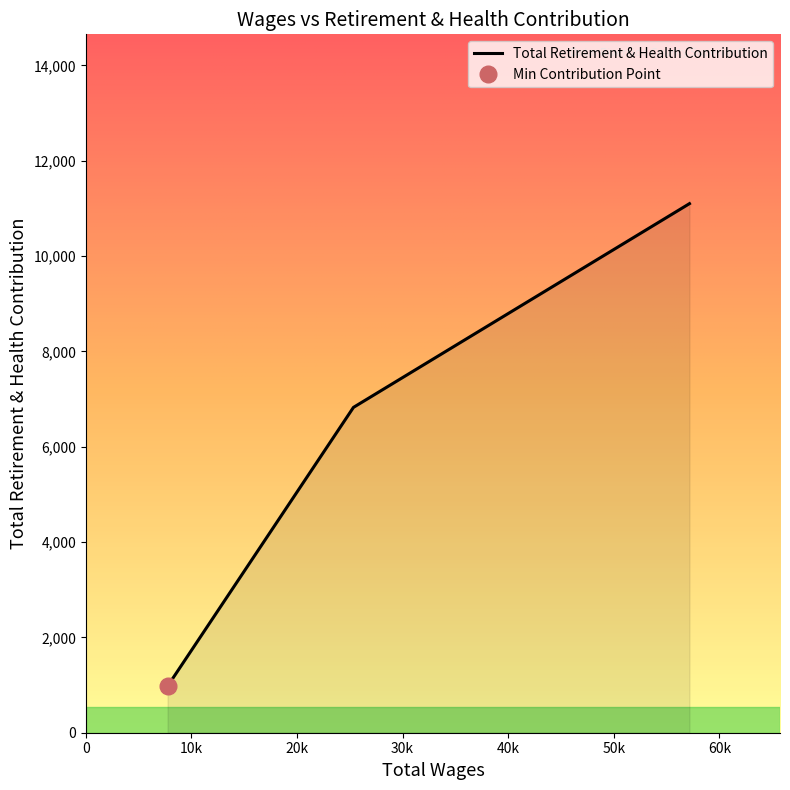

Is it true that the value at 7734.0 is 7176?

False